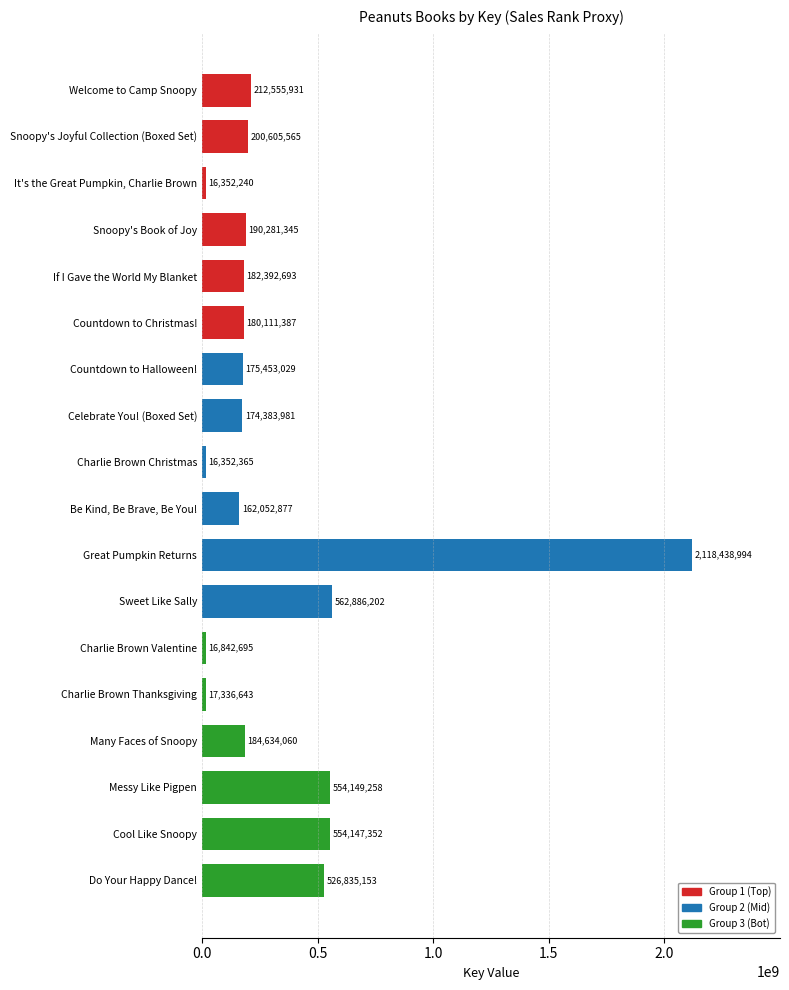

Reading top to bottom, extract all data points from this chart.

212555931	200605565	16352240	190281345	182392693	180111387	175453029	174383981	16352365	162052877	2118438994	562886202	16842695	17336643	184634060	554149258	554147352	526835153